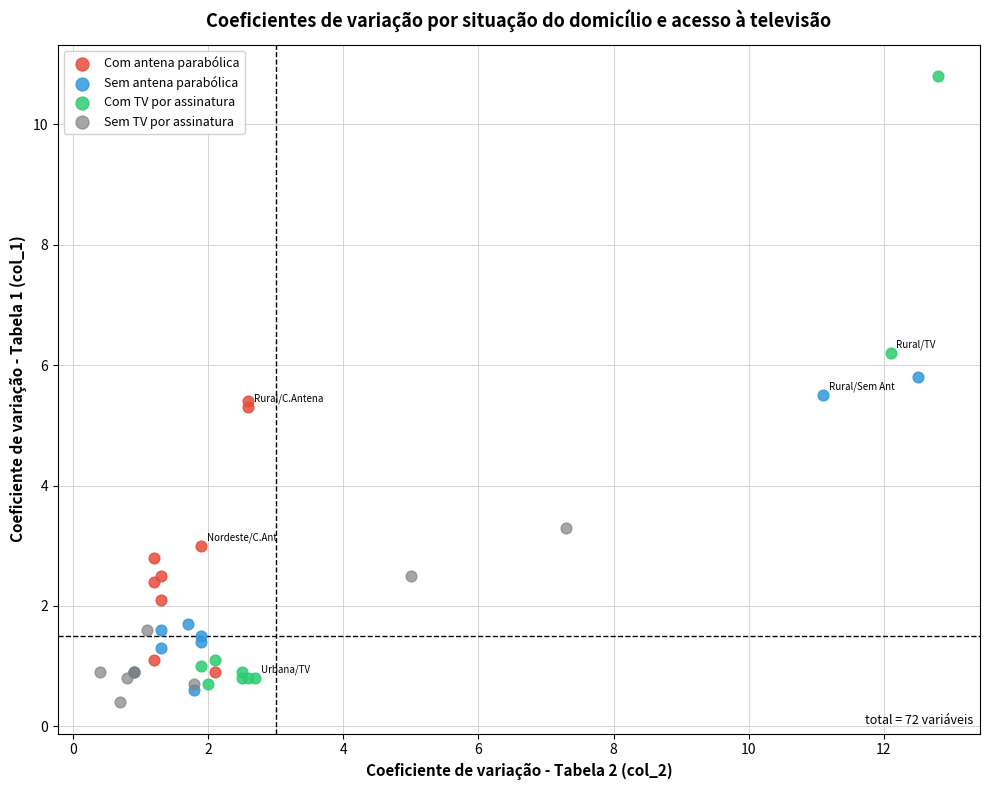

Which series has the widest spread of Y values?

Com TV por assinatura